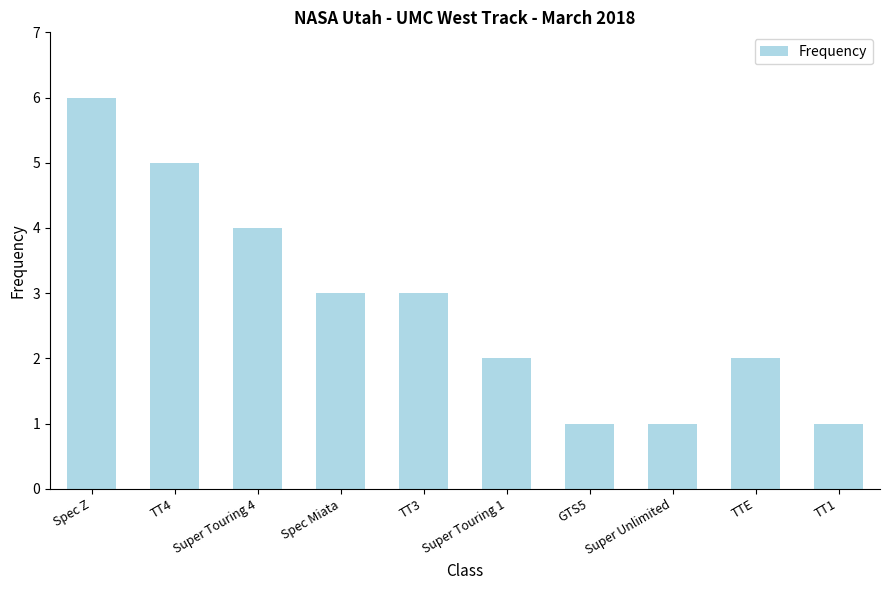

What is the smallest value displayed?

1